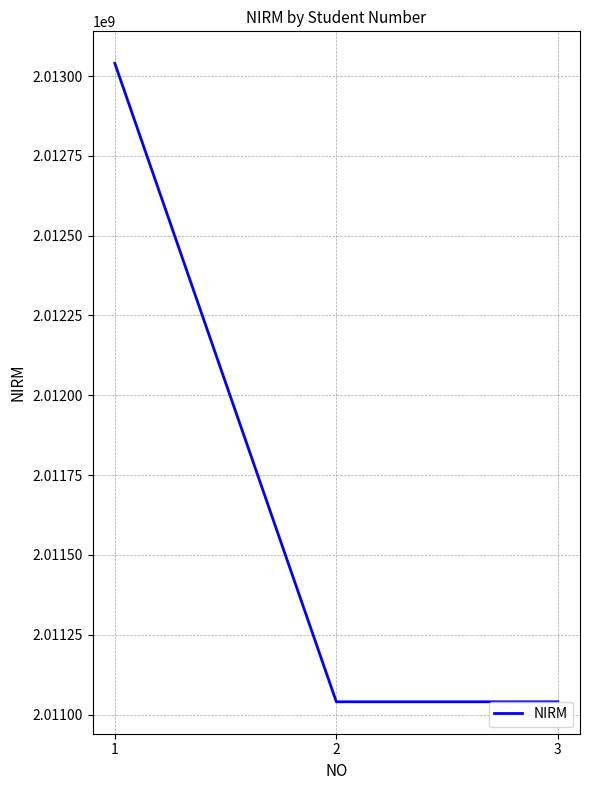

At which category does the chart reach its peak across all series?

1